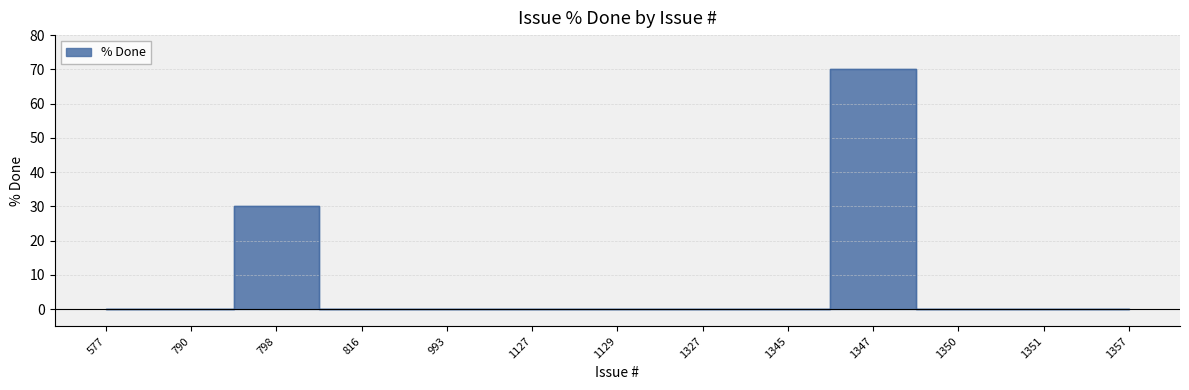

Count the number of data series in this chart.

1